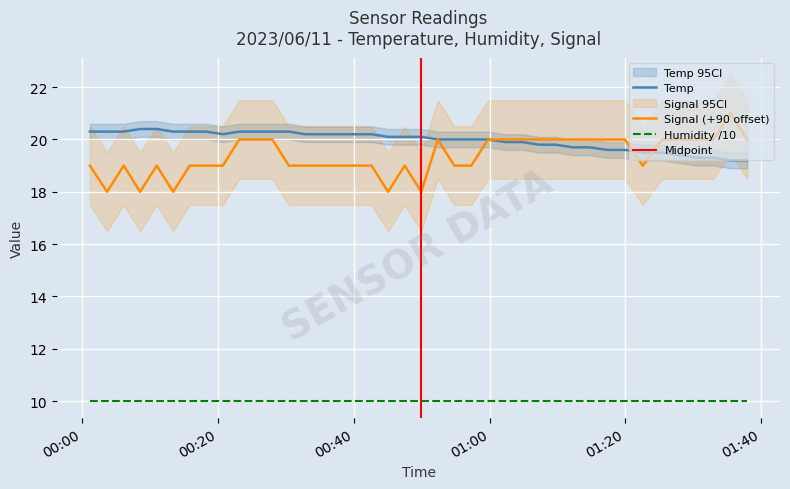

What is the highest value of the Temp series?

20.4